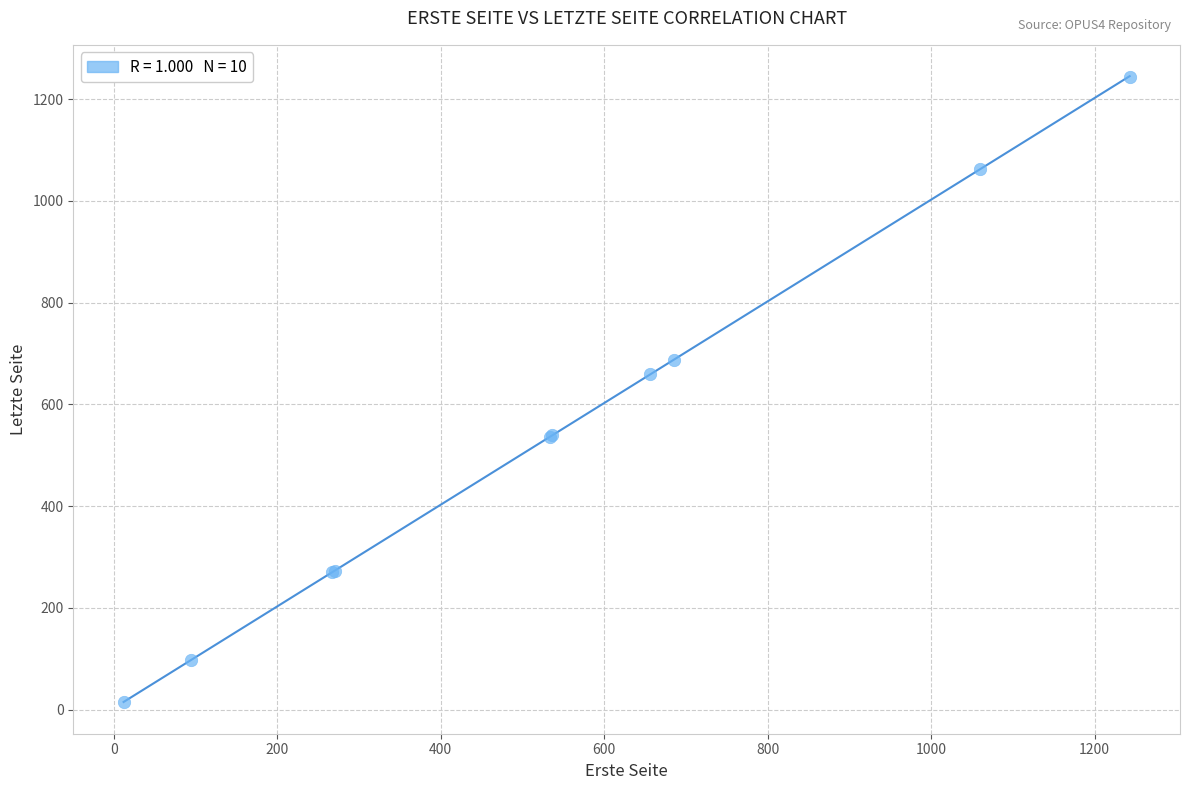

What Y value in the scatter plot is closest to 629?

660